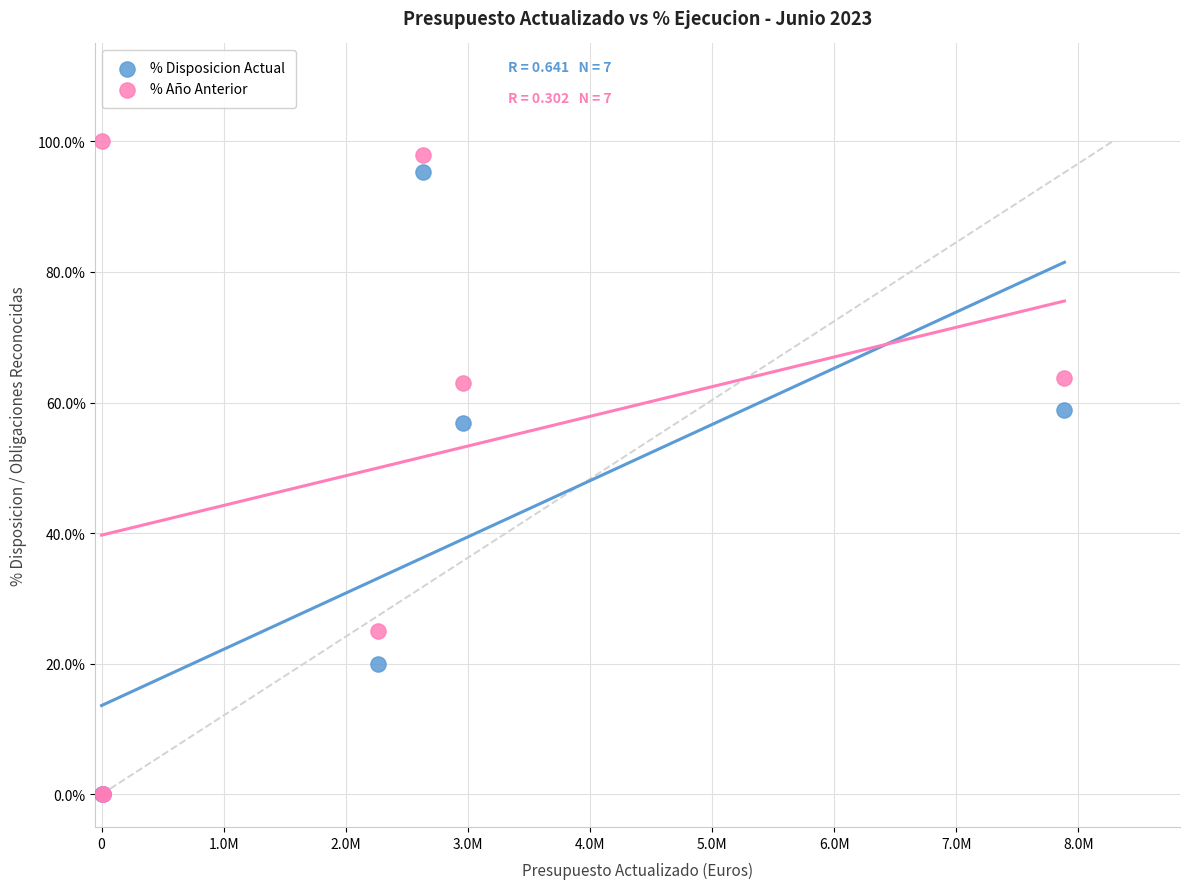

In the % Disposicion Actual series, what Y value is closest to 47?

56.8